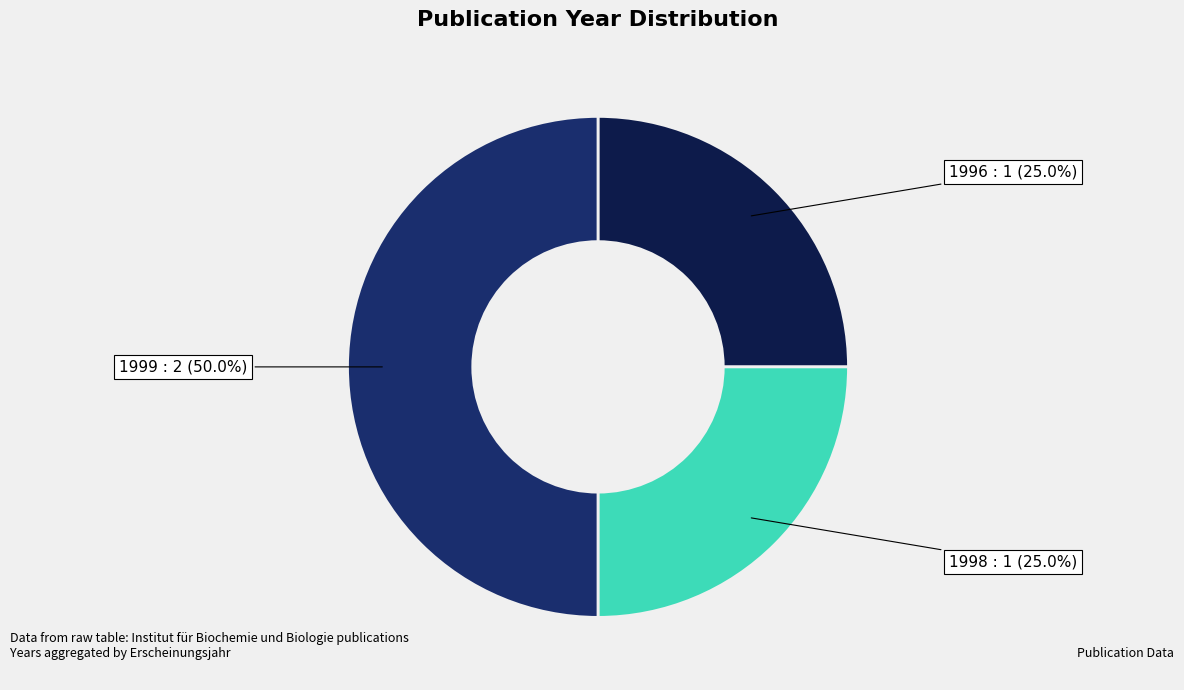

What is the largest slice in the pie chart?

1999